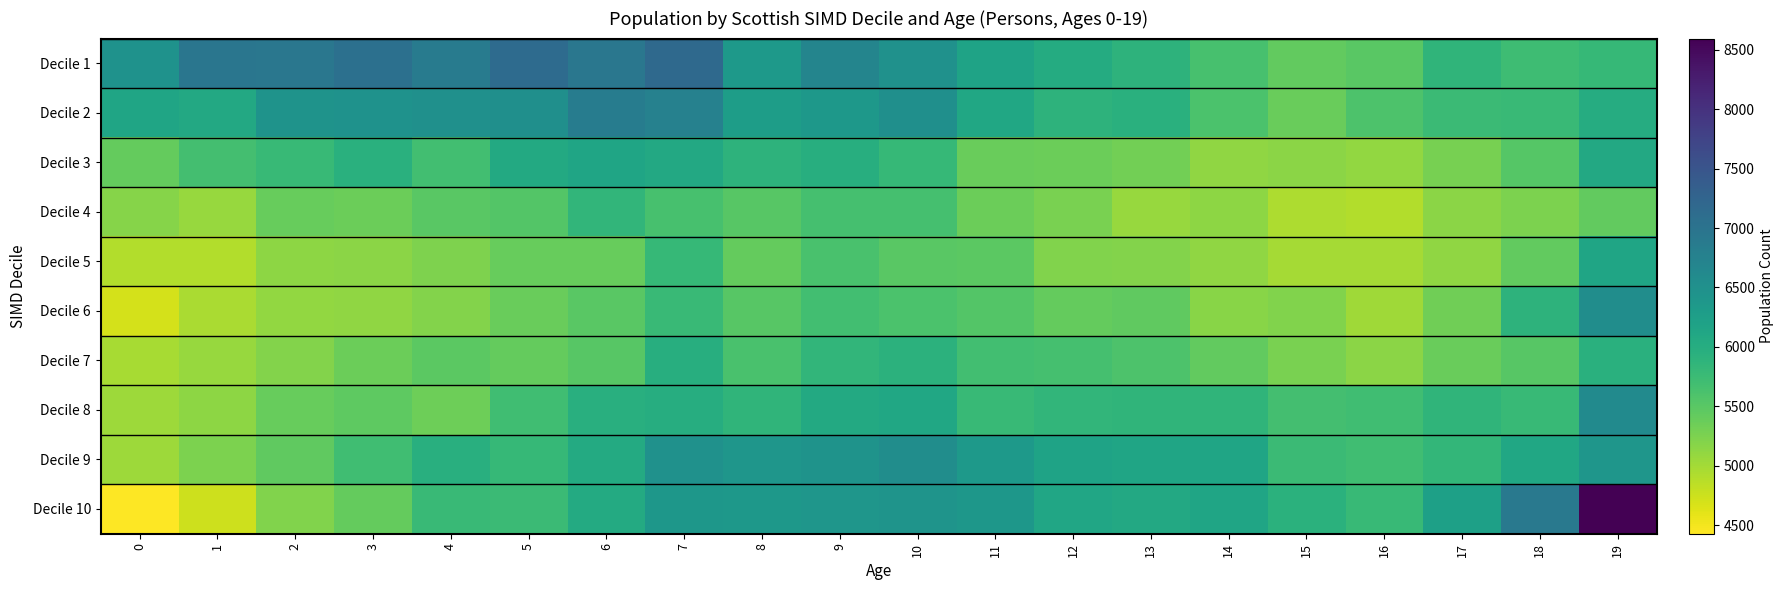

What is the sum of the Decile 5 values at 11 and 9?

11097